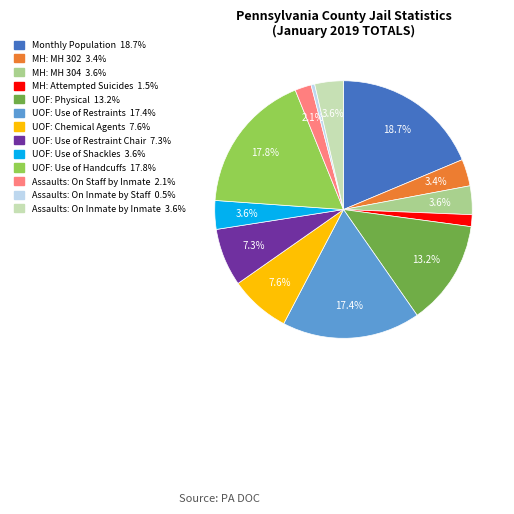

What percentage is the MH: Attempted Suicides slice, to the nearest percent?

1%